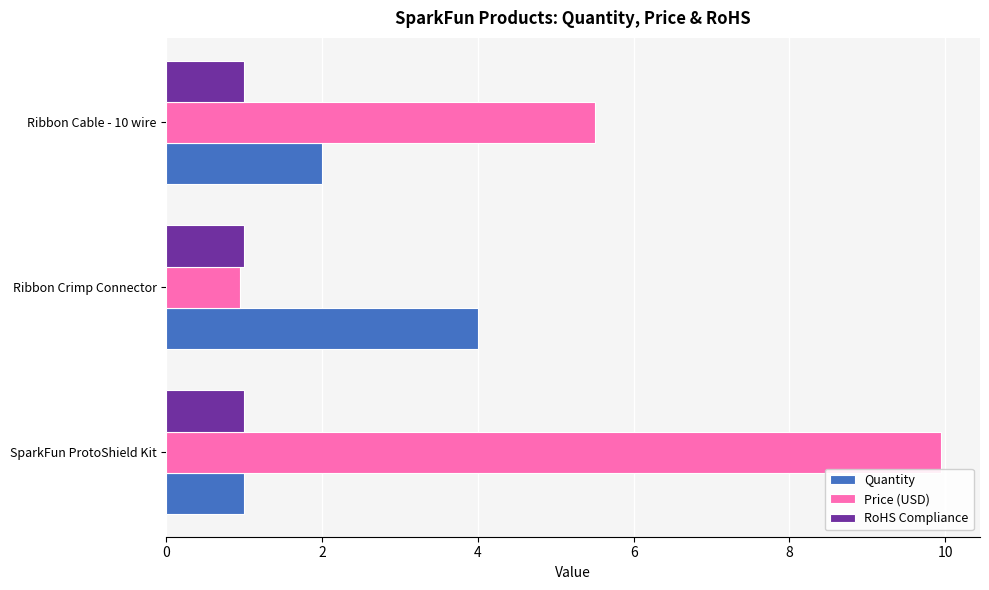

How many data points does each series have?

3